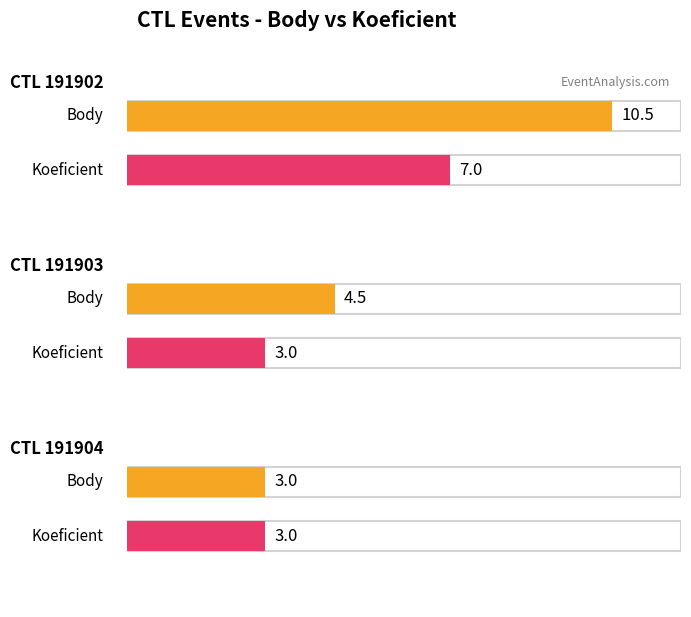

Which series has the largest range (max minus min)?

Body